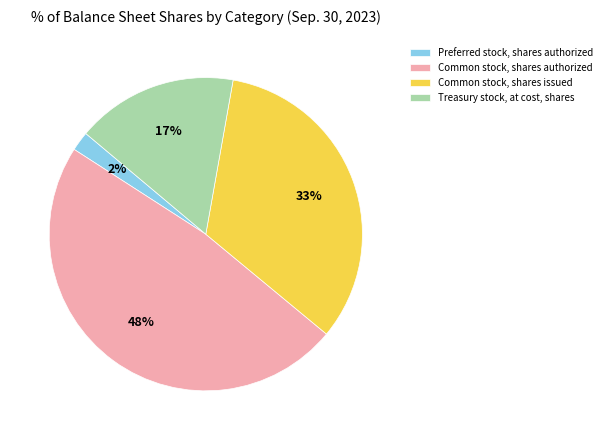

What is the smallest slice in the pie chart?

Preferred stock, shares authorized